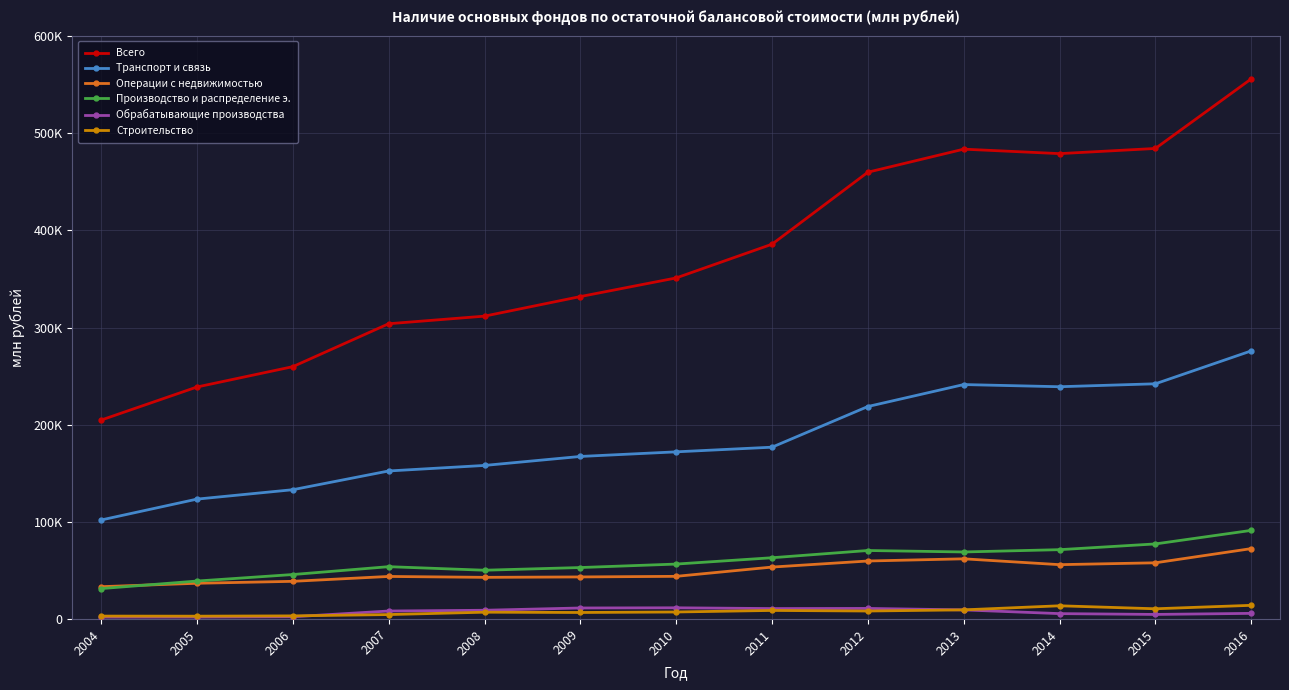

What are all the series names shown in the legend?

Всего, Транспорт и связь, Операции с недвижимостью, Производство и распределение э., Обрабатывающие производства, Строительство